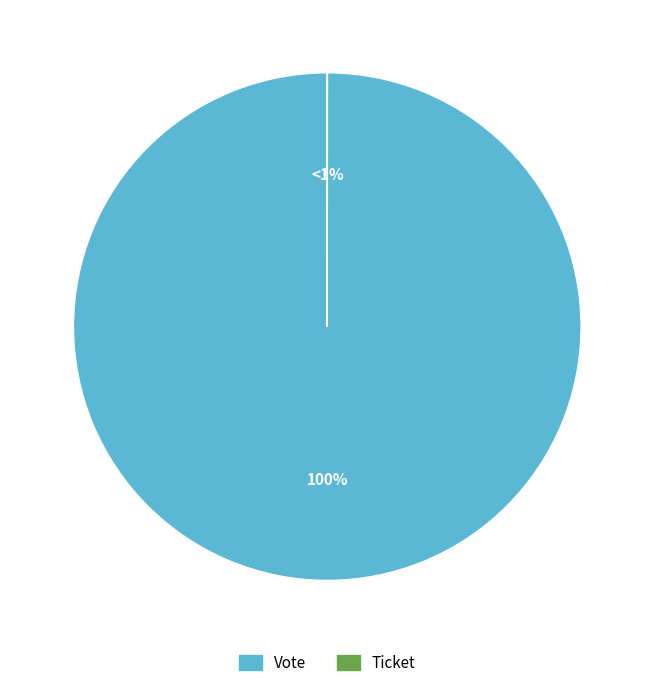

Combined, do Vote and Ticket account for over 50%?

Yes